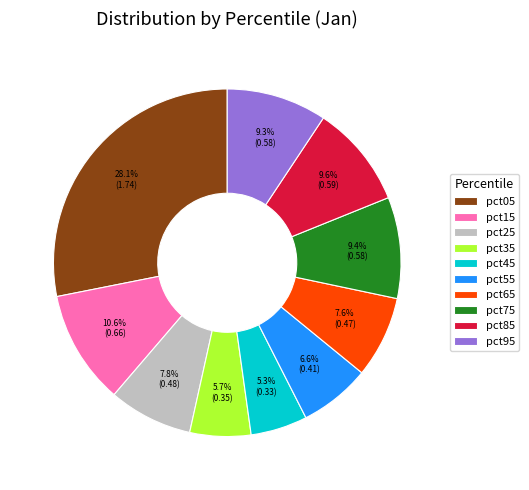

What percentage is the pct65 slice, to the nearest percent?

8%